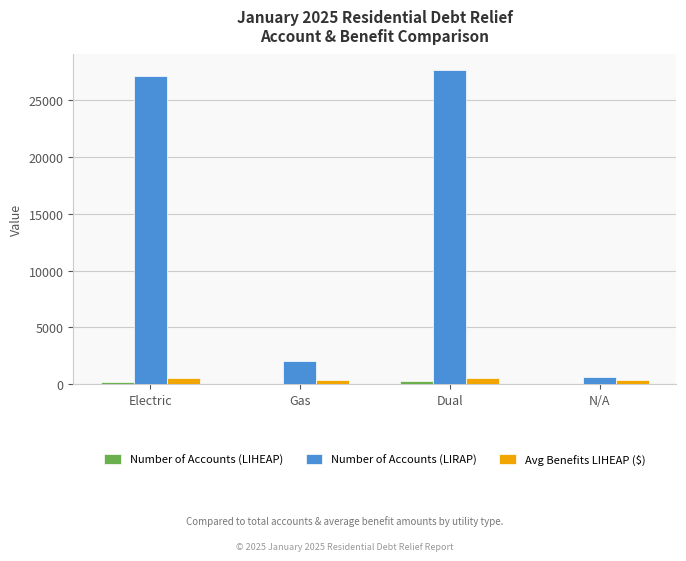

The Avg Benefits LIHEAP ($) series shows 583.1 at Electric. True or false?

True